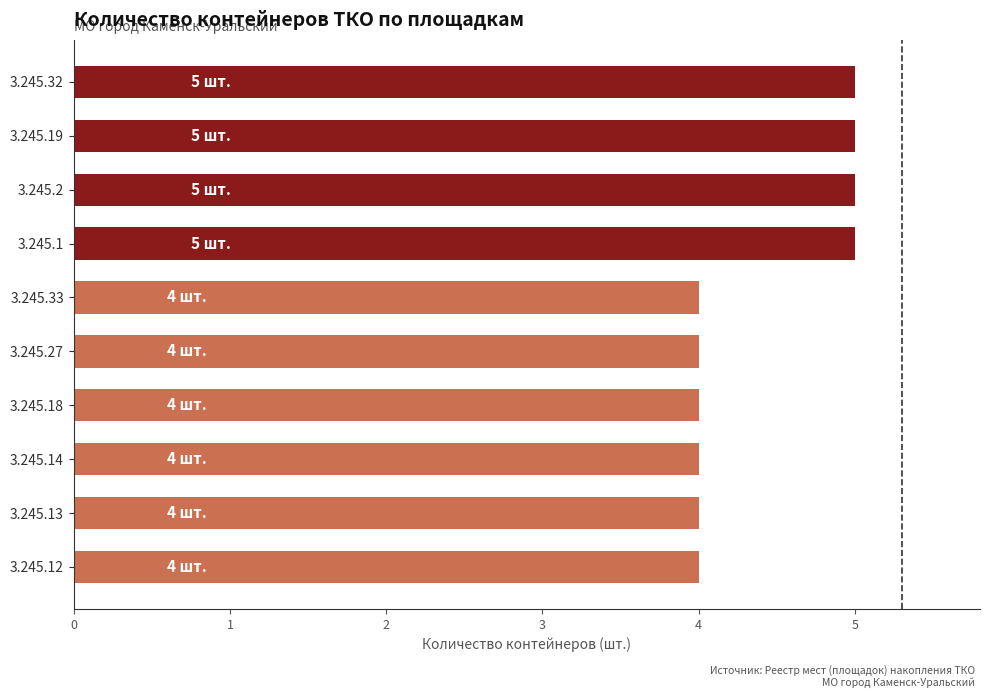

How many categories are shown in the chart?

10